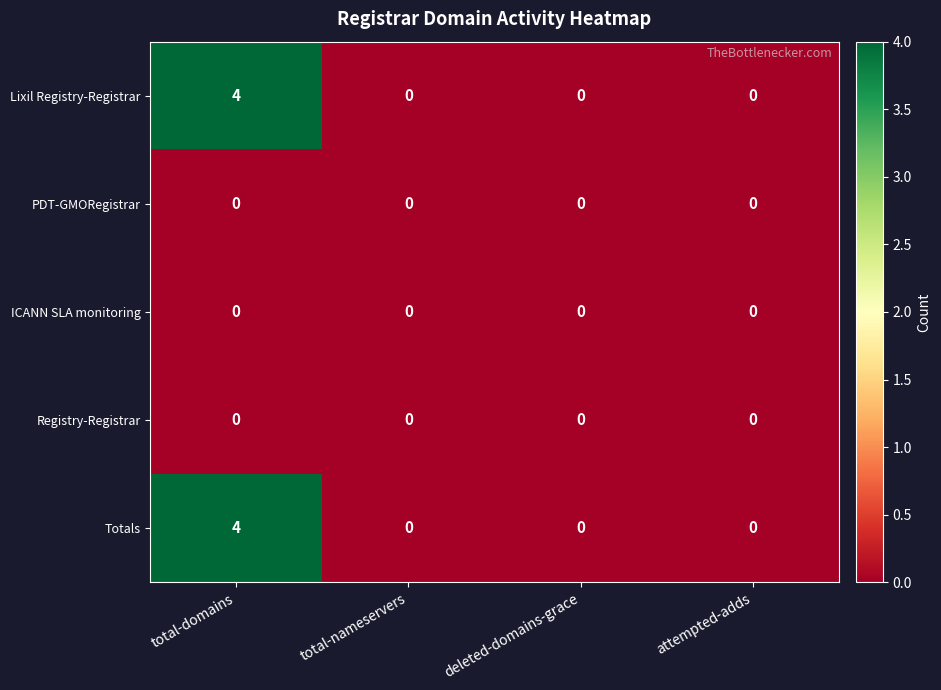

What is the difference between the maximum and minimum values in the Totals series?

4